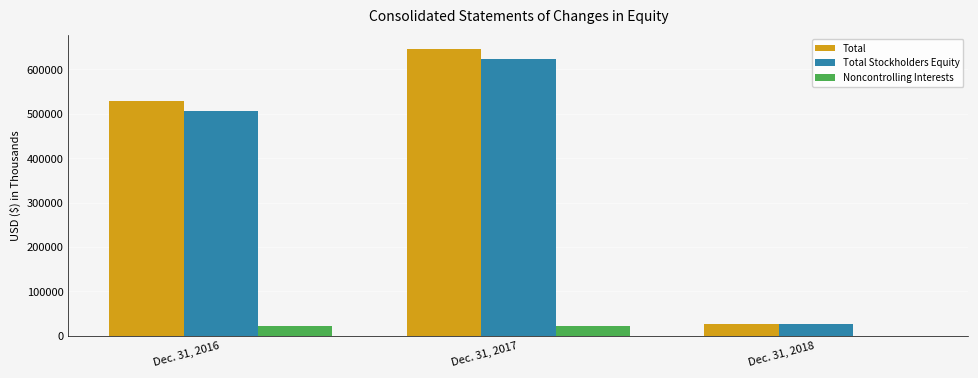

At which category is the sum across all series the highest?

Dec. 31, 2017